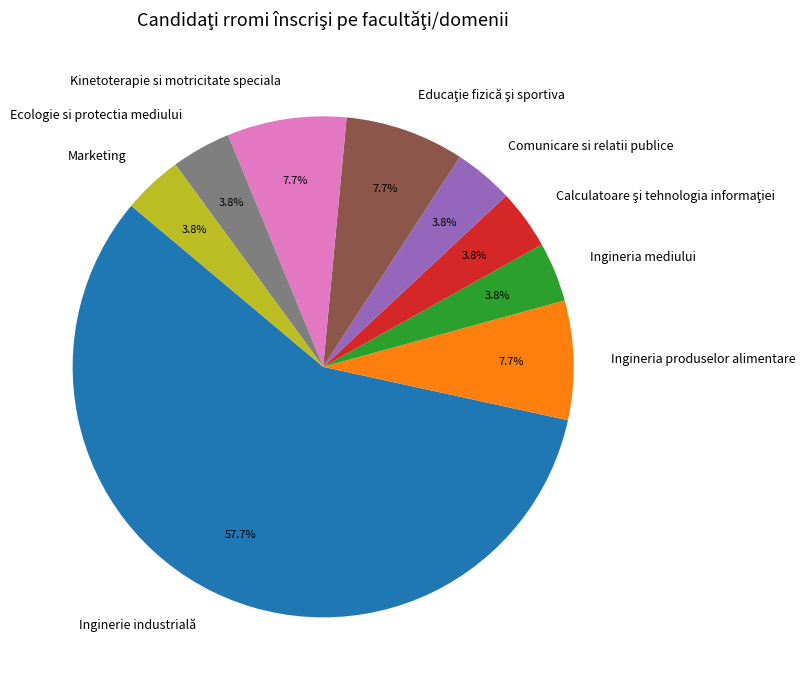

Does Inginerie industrială account for over 50% of the chart?

Yes